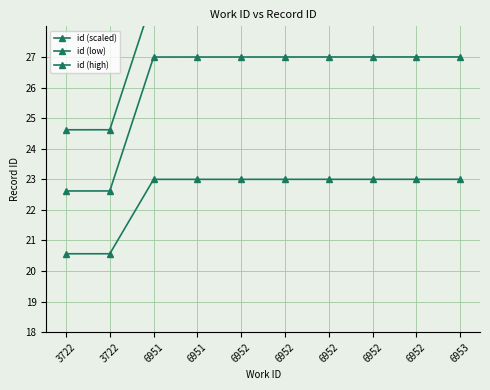

At how many categories does at least one series exceed 24?

10